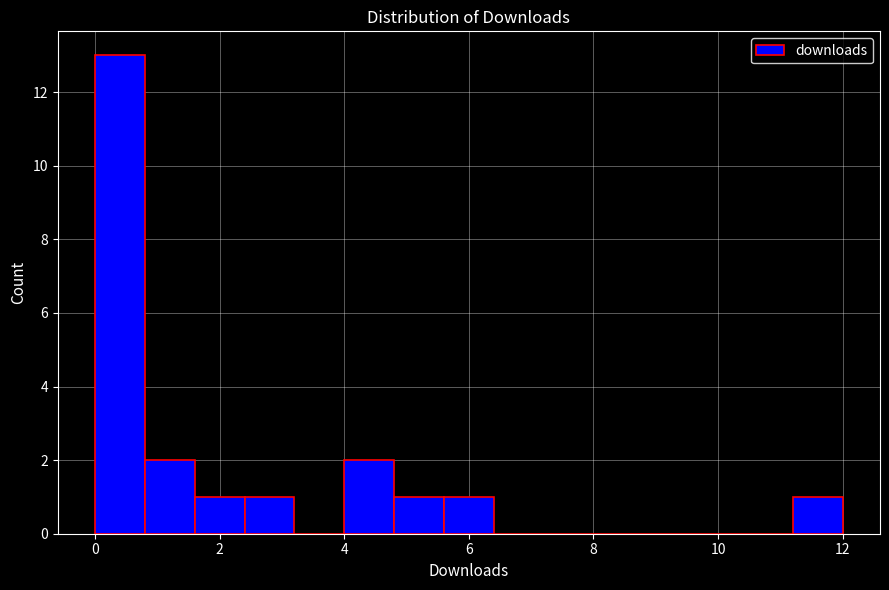

Reading left to right, transcribe this chart: for each bar, give the range it covers on the x-axis and its height. The values are not printed on the chart, so give them approximately, as read against the axis.

0.0 to 0.8: 13
0.8 to 1.6: 2
1.6 to 2.4: 1
2.4 to 3.2: 1
3.2 to 4.0: 0
4.0 to 4.8: 2
4.8 to 5.6: 1
5.6 to 6.4: 1
6.4 to 7.2: 0
7.2 to 8.0: 0
8.0 to 8.8: 0
8.8 to 9.6: 0
9.6 to 10.4: 0
10.4 to 11.2: 0
11.2 to 12.0: 1